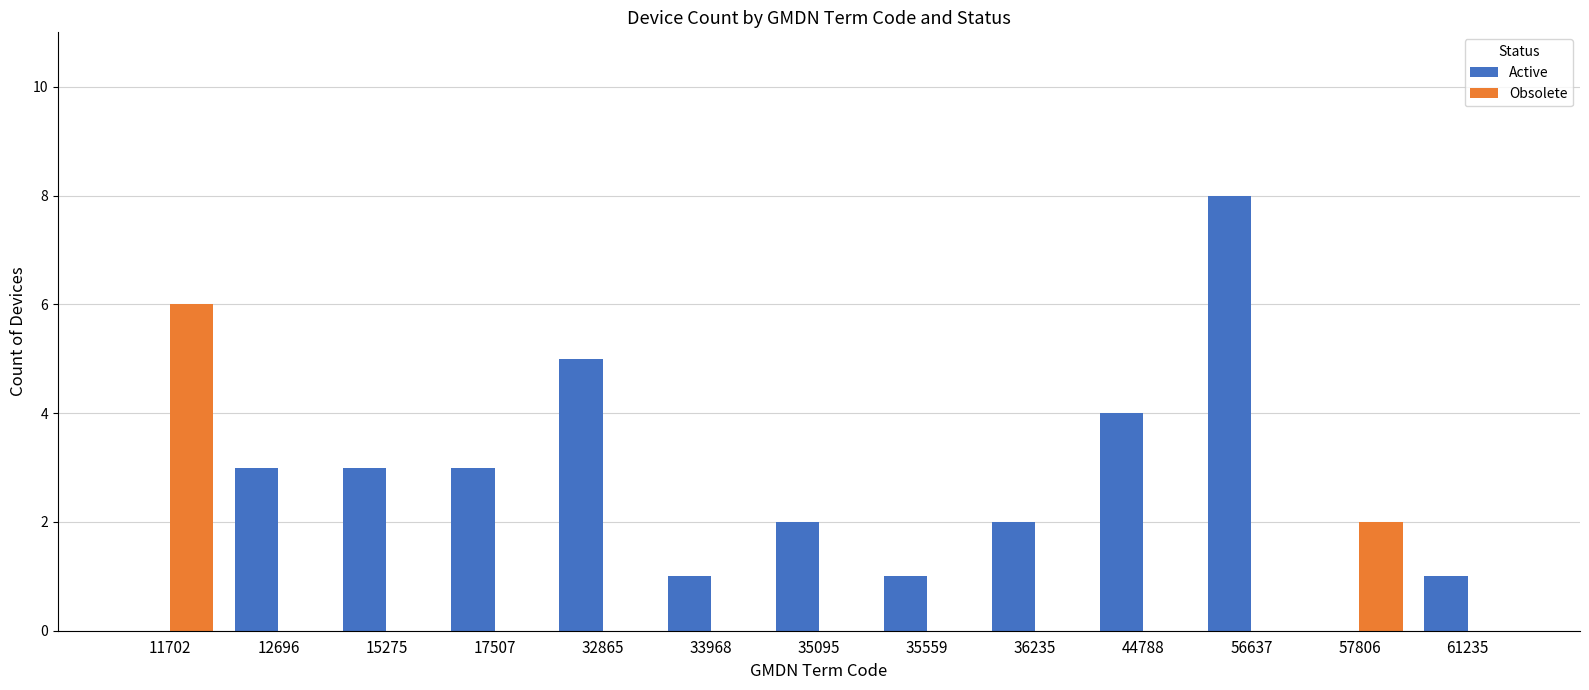

At which category does the chart reach its peak across all series?

56637